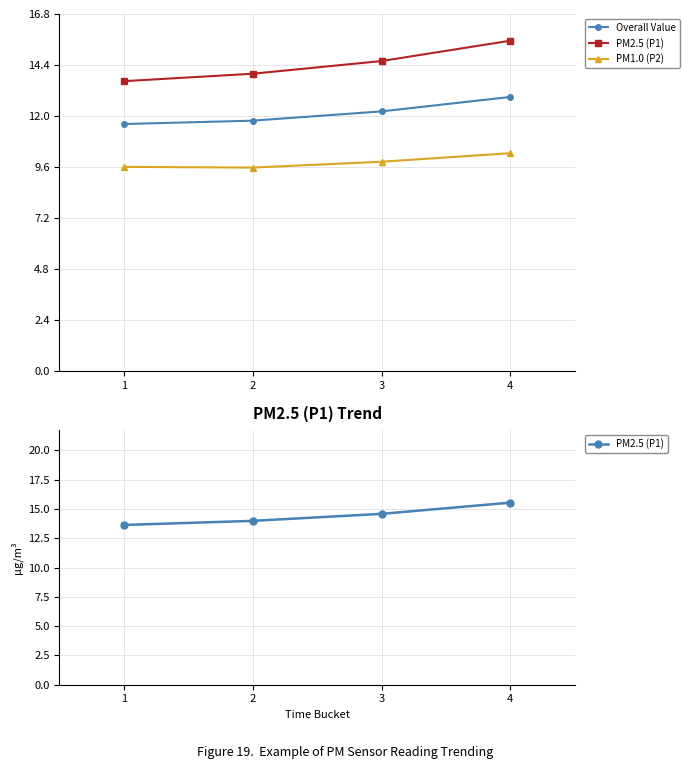

Which series has the largest range (max minus min)?

PM2.5 (P1)